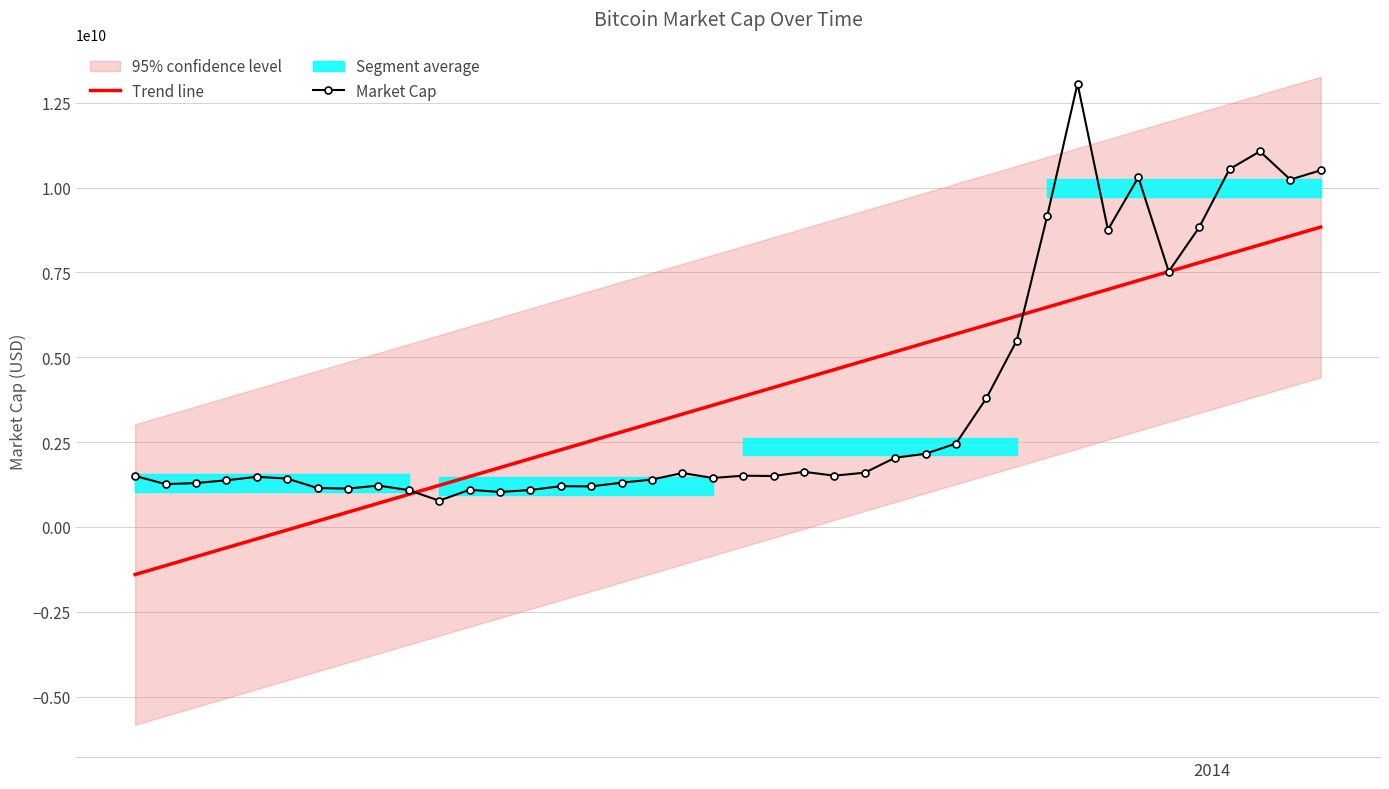

What is the difference between the maximum and minimum values in the Market Cap series?

12288486114.0